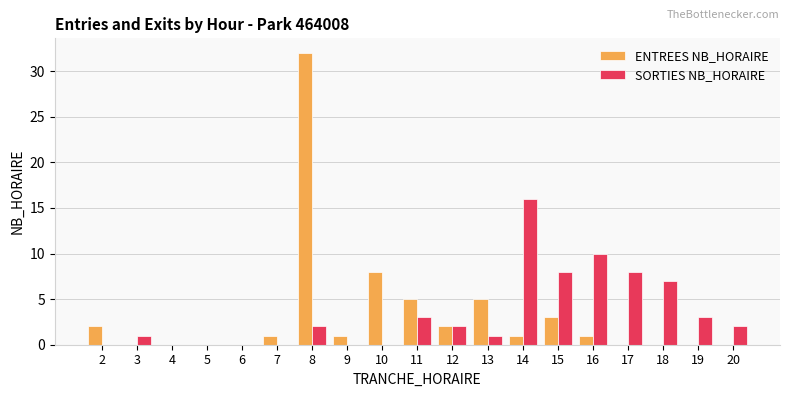

Which category has the highest value in the SORTIES NB_HORAIRE series?

14